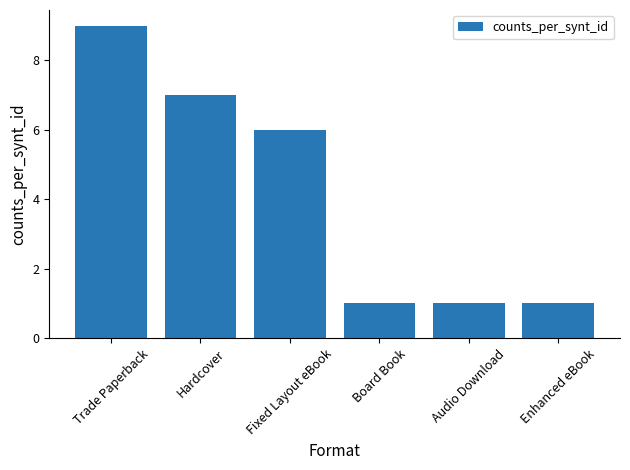

Reading left to right, what are all the values shown in this chart?

9	7	6	1	1	1